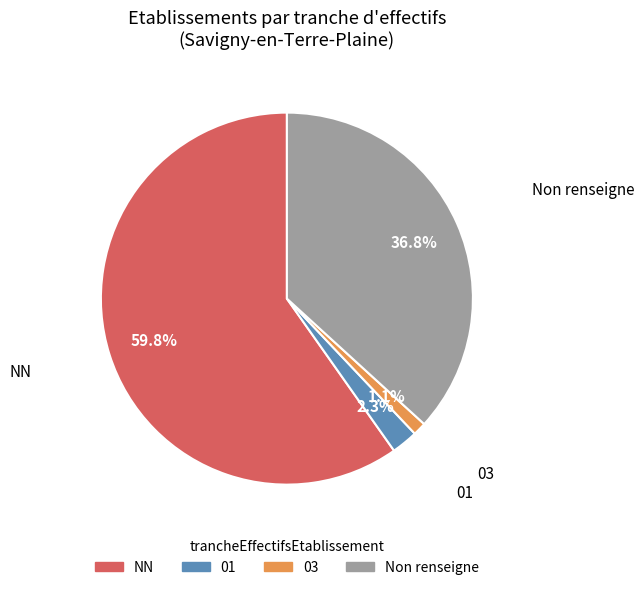

Do 01 and 03 together represent more than half of the pie?

No